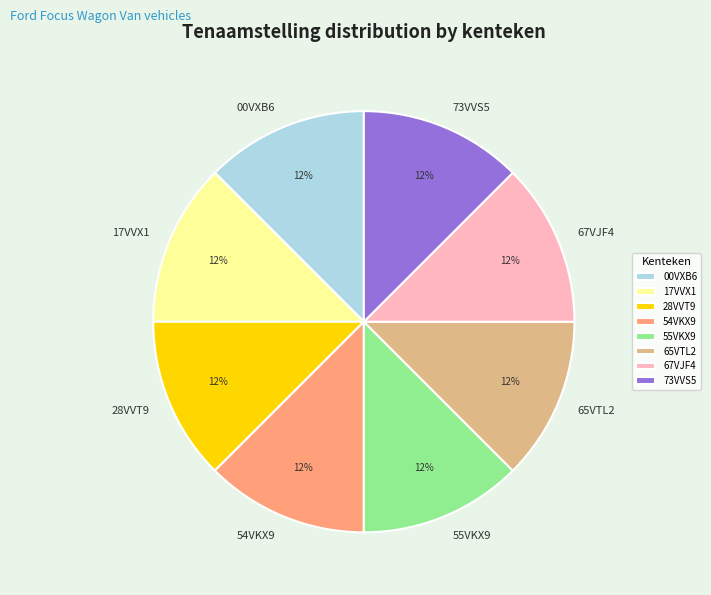

What percentage is the 55VKX9 slice, to the nearest percent?

13%